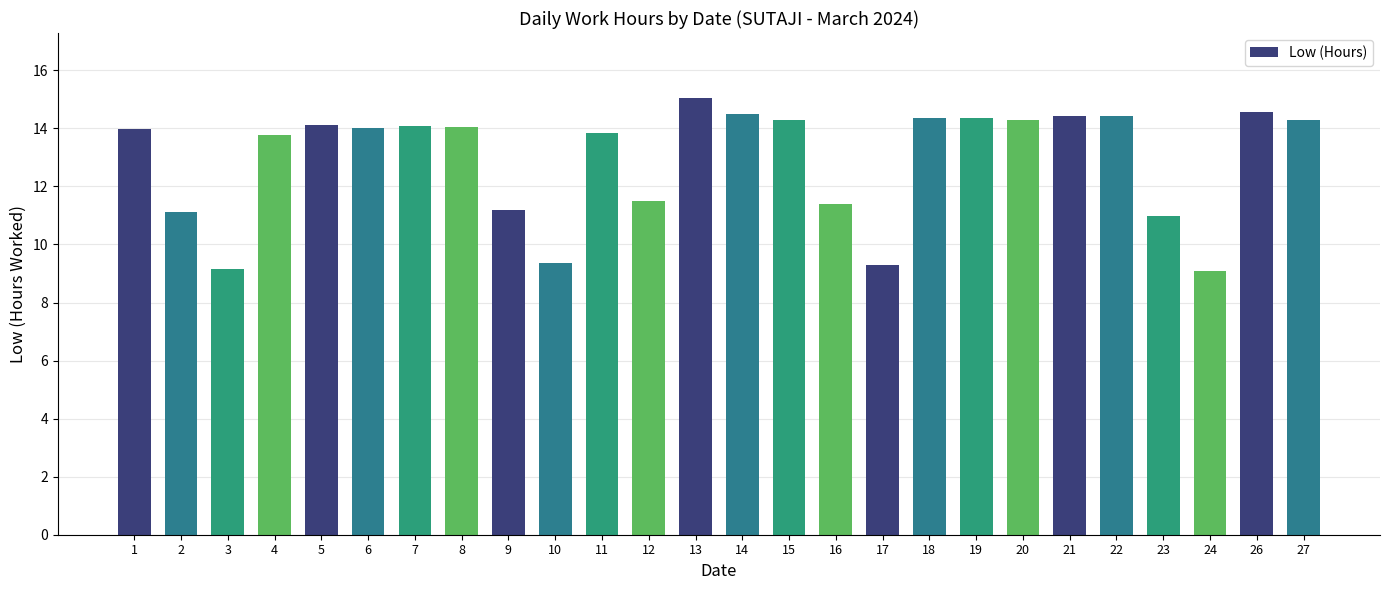

What is the value of the 25th bar from the left?

14.6